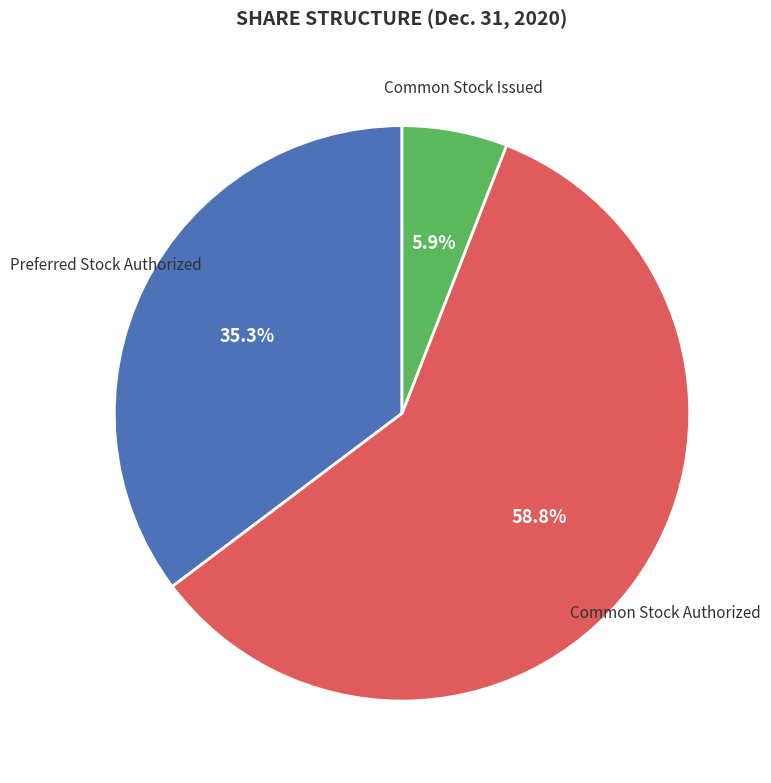

Between Preferred Stock Authorized and Common Stock Issued, which is larger?

Preferred Stock Authorized